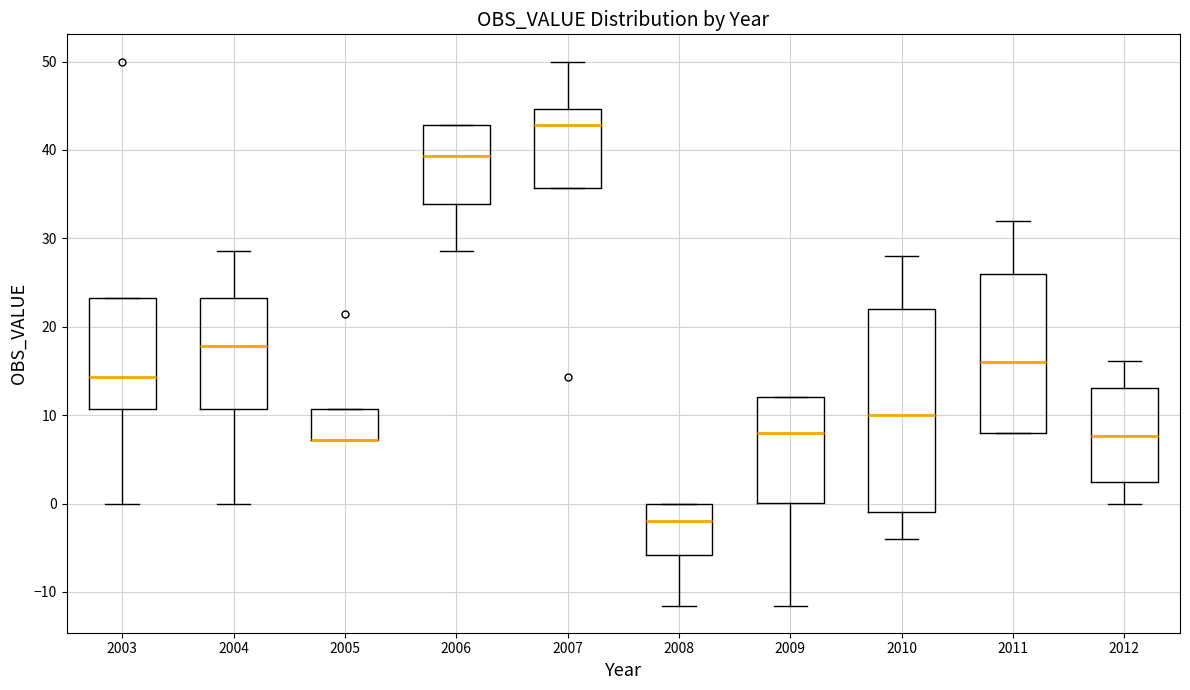

Reading left to right, transcribe this box plot: for each box, give where its median line is, the range the box spans, and where its two whiskers end, as read against the y-axis. The values are not printed on the chart, so give them approximately, as read against the axis.

2003: median 14, box 11 to 23, whiskers 0 to 23
2004: median 18, box 11 to 23, whiskers 0 to 29
2005: median 7 (drawn on the box's lower edge), box 7 to 11, whiskers 7 to 11
2006: median 39, box 34 to 43, whiskers 29 to 43
2007: median 43, box 36 to 45, whiskers 36 to 50
2008: median -2, box -6 to 0, whiskers -12 to 0
2009: median 8, box 0 to 12, whiskers -12 to 12
2010: median 10, box -1 to 22, whiskers -4 to 28
2011: median 16, box 8 to 26, whiskers 8 to 32
2012: median 8, box 2 to 13, whiskers 0 to 16